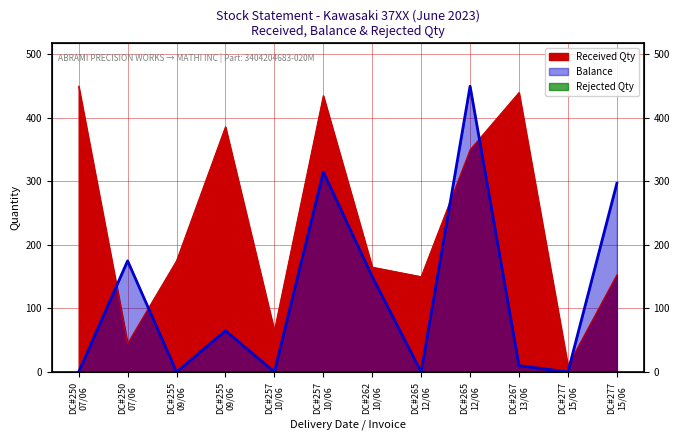

Which category has the highest value in the Received Qty series?

DC#250 07/06